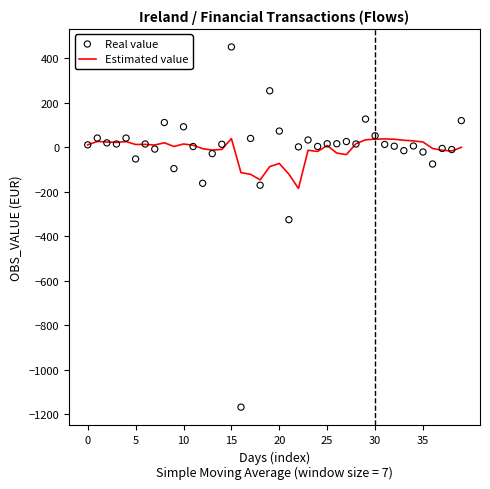

Is the value of Estimated value at 31 greater than the value of Real value at 28?

Yes